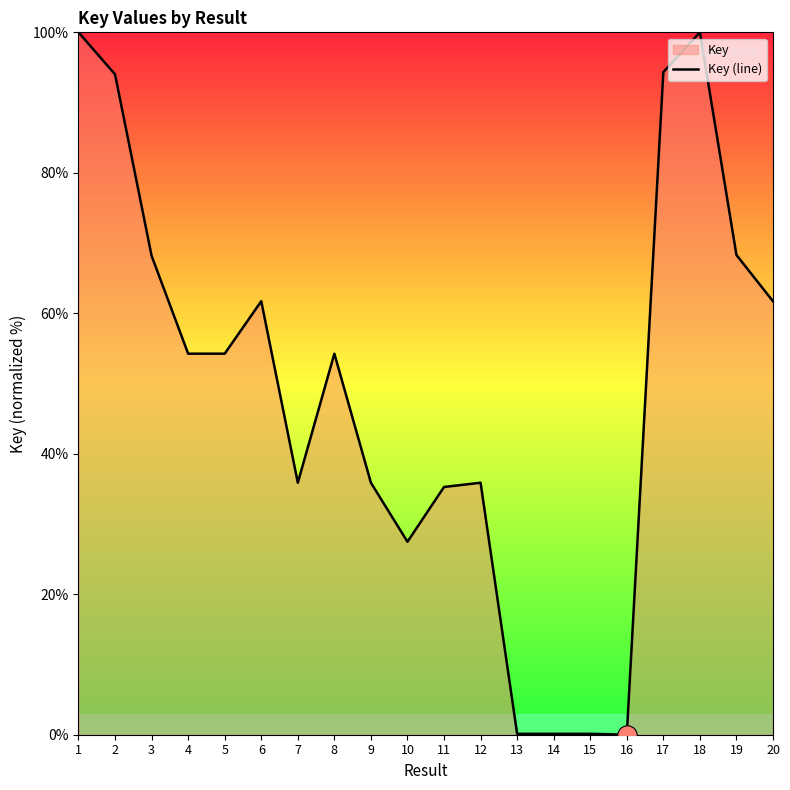

What is the change in value from 7 to 16?

-35.9